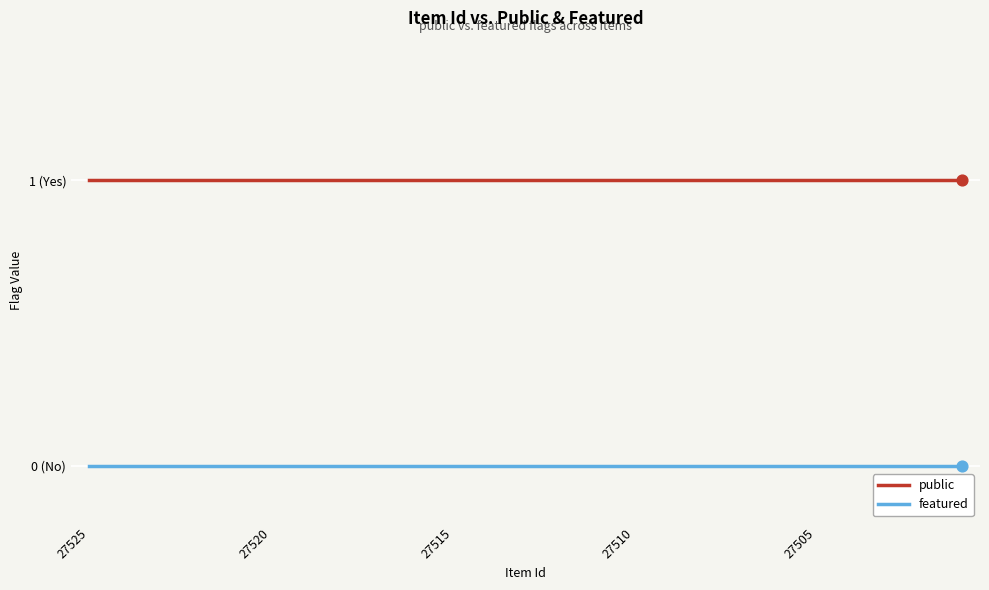

At which category is the sum across all series the highest?

27525